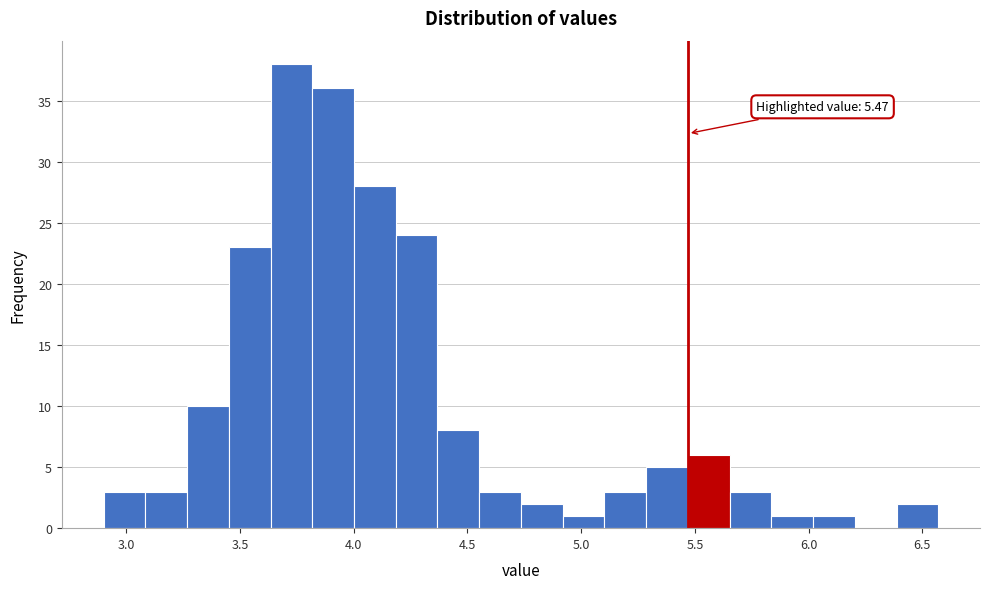

Read against the x-axis, roughly where is the centre of the tallest bar?

3.75